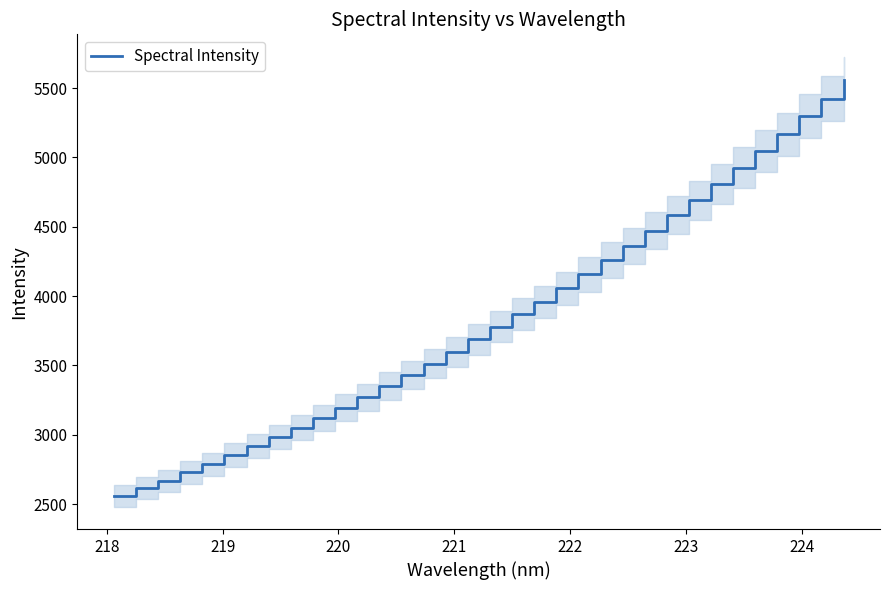

What is the sum of all values?

130737.1